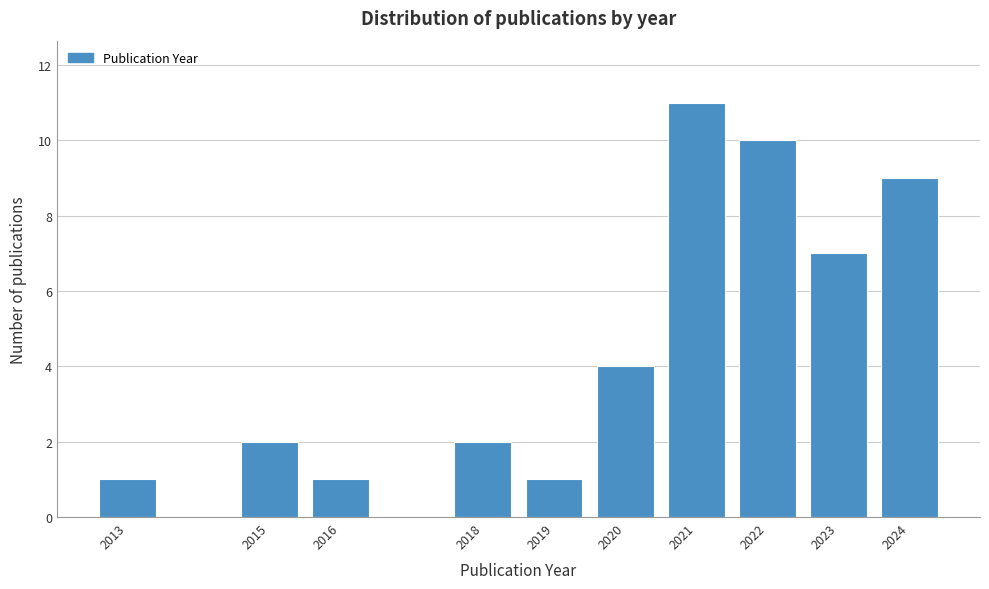

Reading right to left, what are all the values shown in this chart?

2024=9	2023=7	2022=10	2021=11	2020=4	2019=1	2018=2	2016=1	2015=2	2013=1